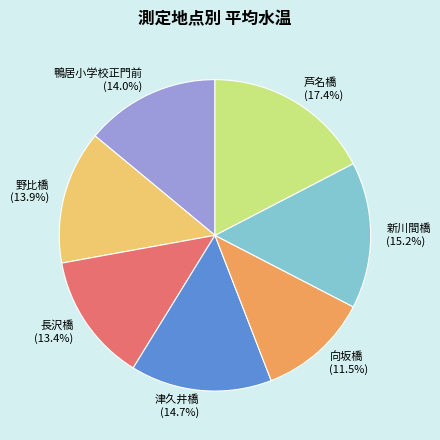

Does 長沢橋 represent more than half of the total?

No